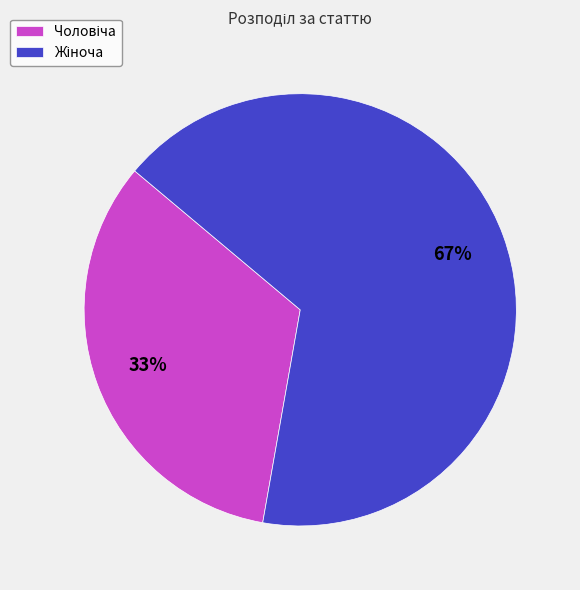

To the nearest percent, what is the average slice percentage?

50%